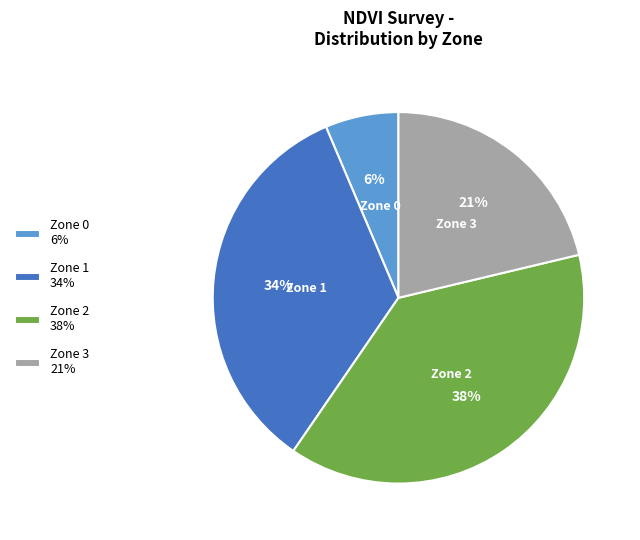

Which category has the smallest portion of the pie?

Zone 0